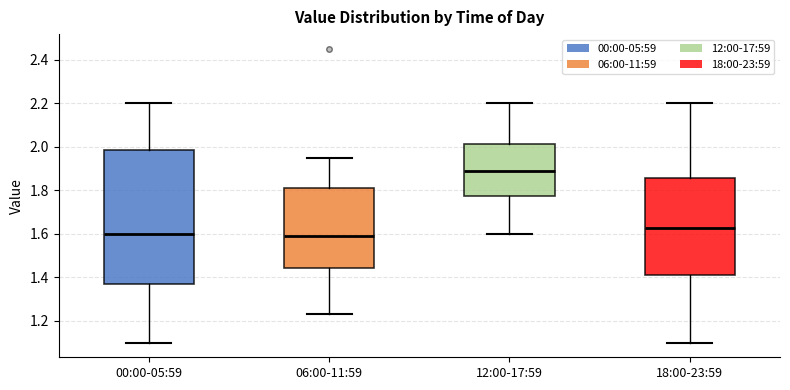

Reading left to right, read every box against the y-axis: the position of its median line, the range the box covers, and the ends of its whiskers. The values are not printed on the chart, so give them approximately, as read against the axis.

00:00-05:59: median 1.60, box 1.36 to 1.98, whiskers 1.10 to 2.20
06:00-11:59: median 1.60, box 1.44 to 1.82, whiskers 1.24 to 1.96
12:00-17:59: median 1.90, box 1.78 to 2.02, whiskers 1.60 to 2.20
18:00-23:59: median 1.62, box 1.42 to 1.86, whiskers 1.10 to 2.20